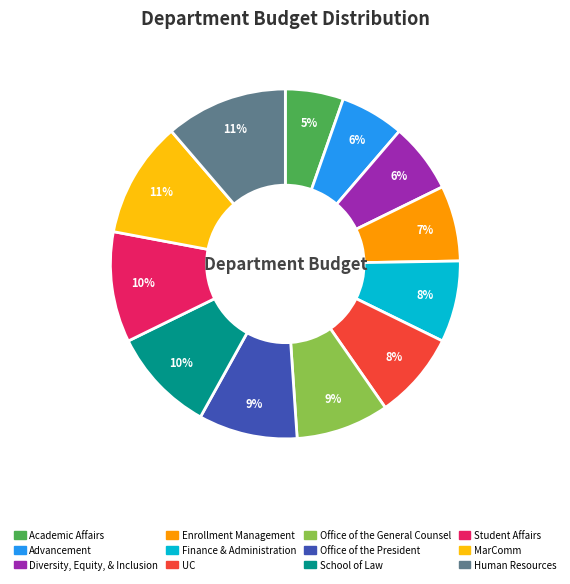

What percentage is the Enrollment Management slice, to the nearest percent?

7%